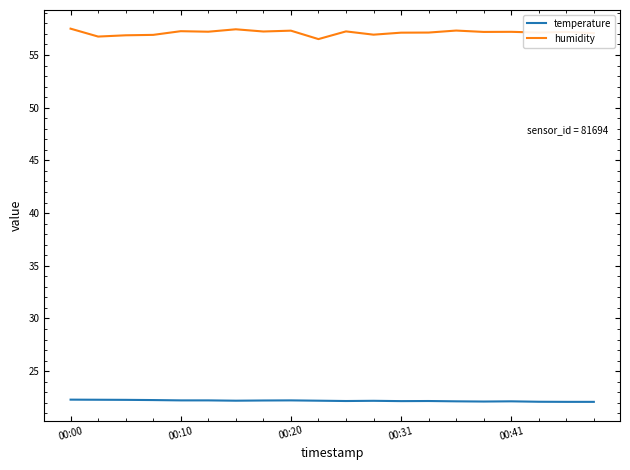

How many categories are shown in the chart?

20